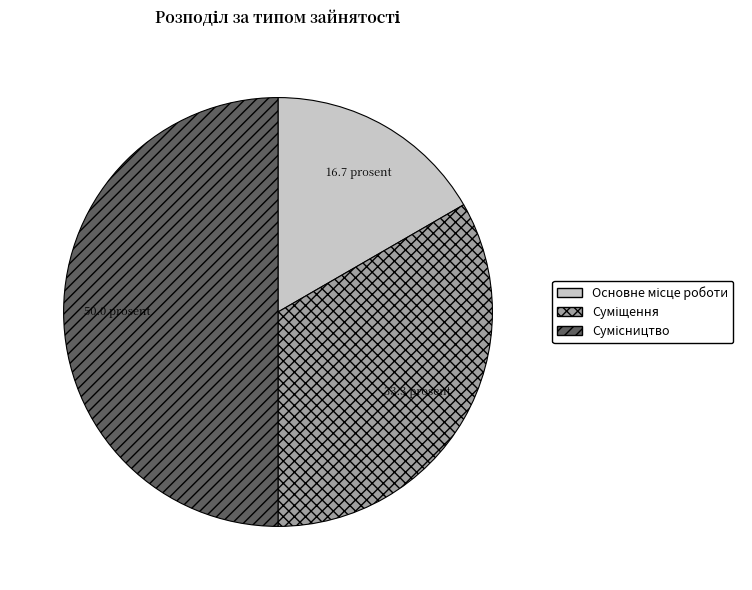

To the nearest percent, what is the average slice percentage?

33%